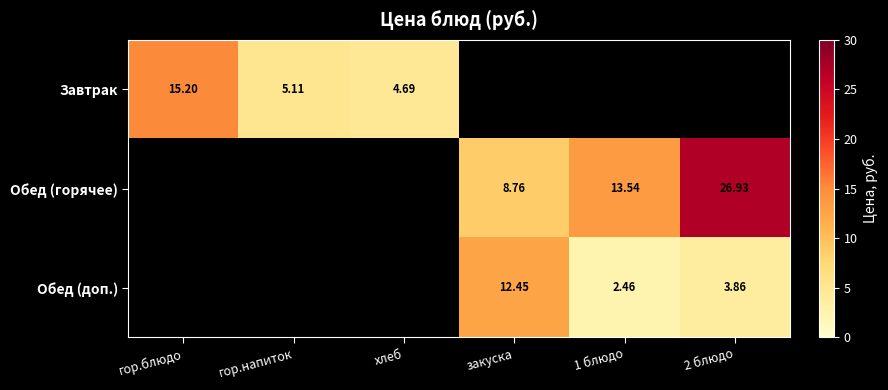

The Завтрак series shows 24.1 at гор.блюдо. True or false?

False